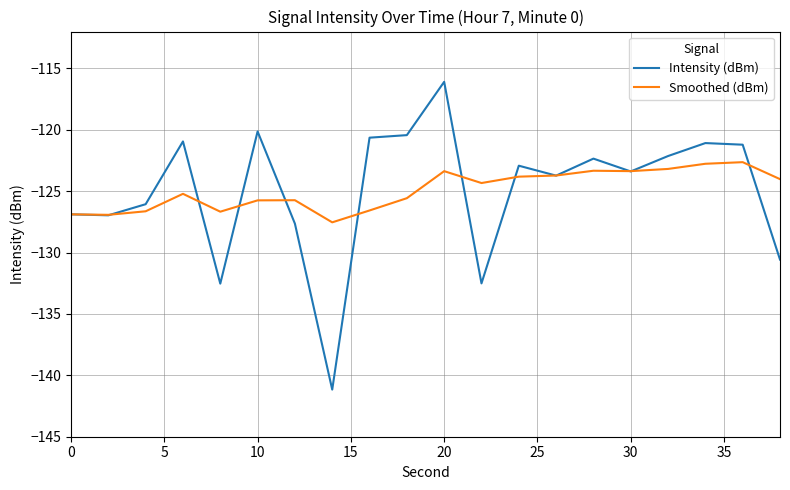

Which series has the largest range (max minus min)?

Intensity (dBm)